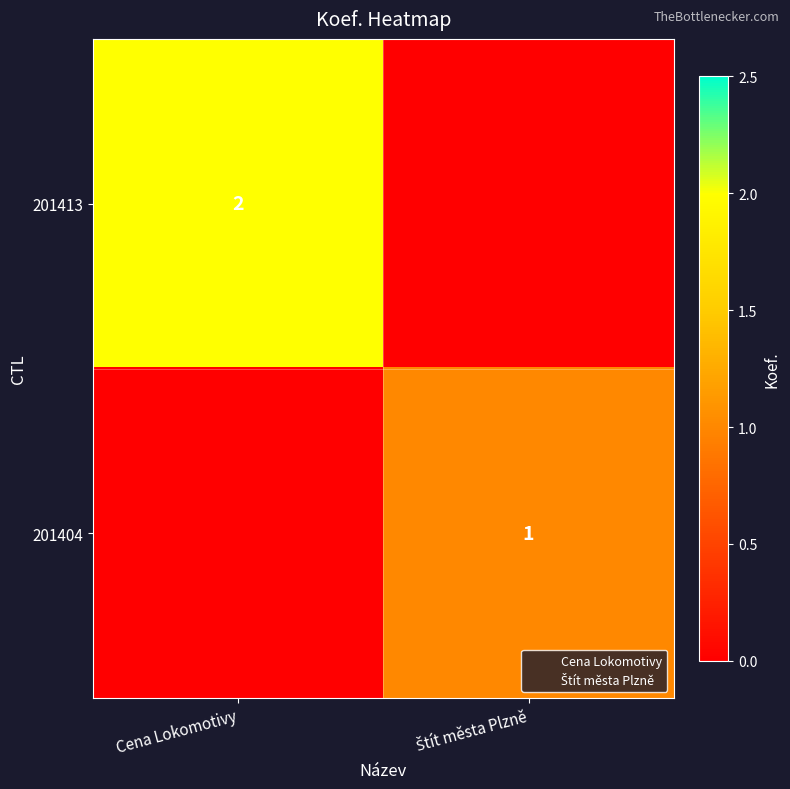

The 201413 series shows 2 at Cena Lokomotivy. True or false?

True